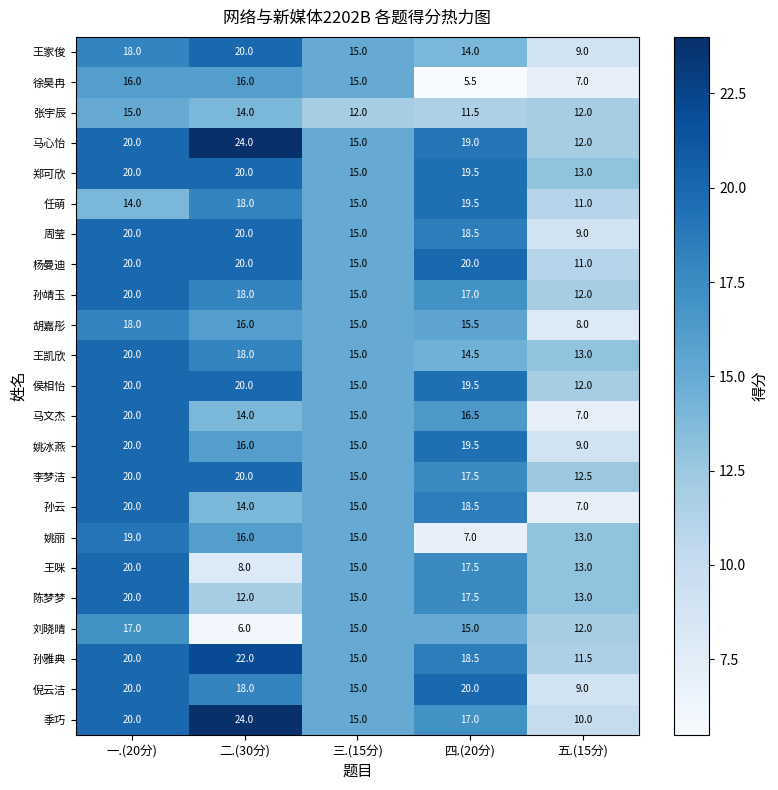

Which category has the highest value in the 马心怡 series?

二.(30分)